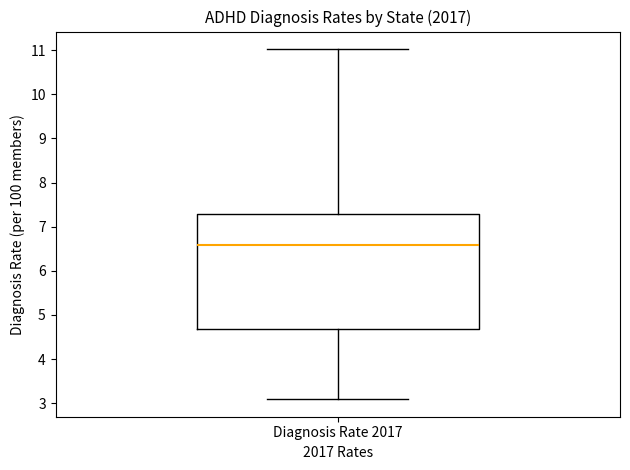

Read this box plot against the y-axis: the position of the median line, the range covered by the box, and the ends of both whiskers. The values are not printed on the chart, so give them approximately, as read against the axis.

median 6.6, box 4.7 to 7.3, whiskers 3.1 to 11.0